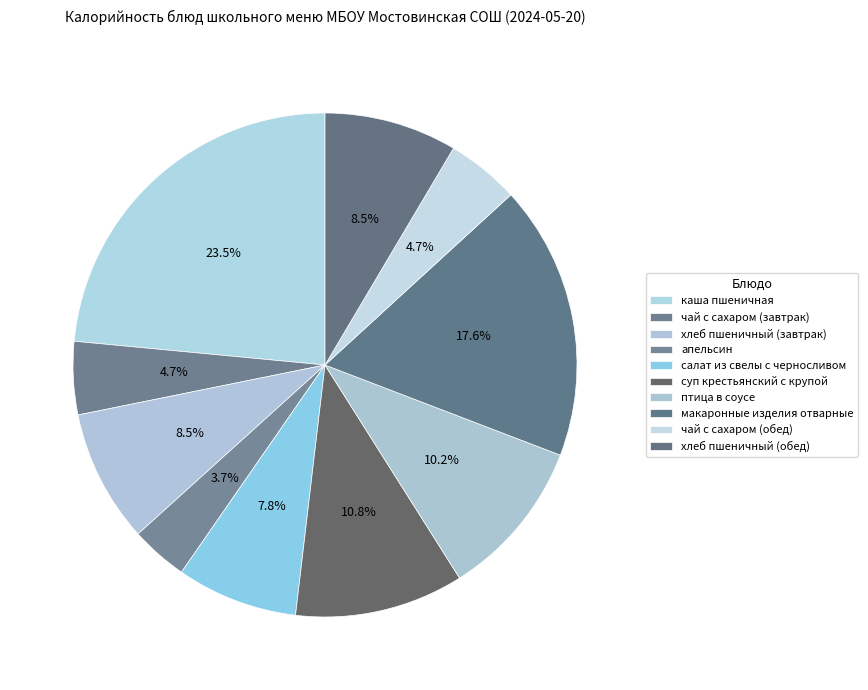

Count the number of slices in the pie.

10